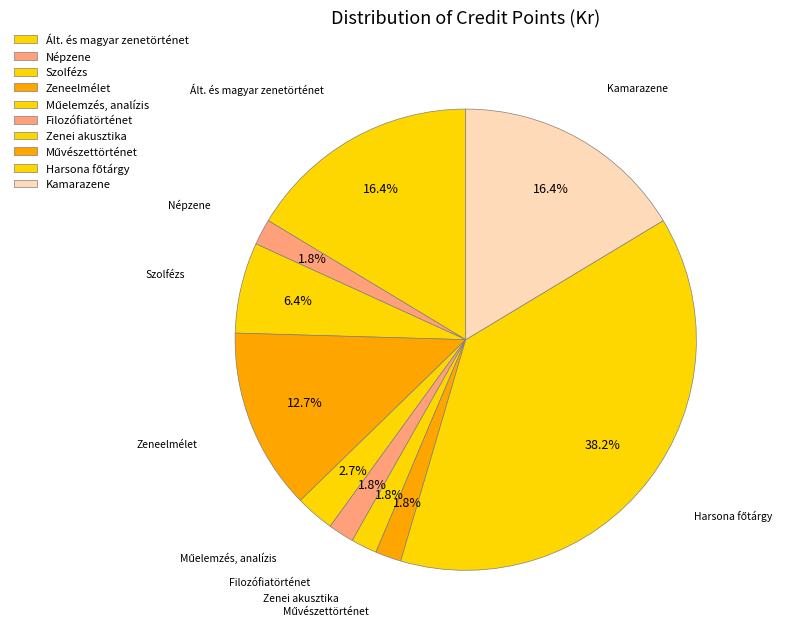

Between Kamarazene and Filozófiatörténet, which is larger?

Kamarazene